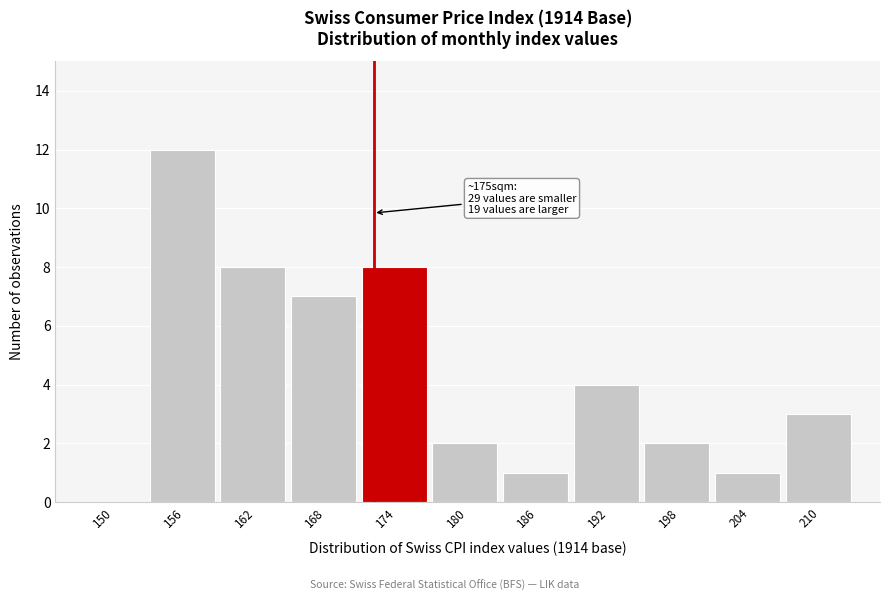

Reading left to right, what are all the values shown in this chart?

150=0	156=12	162=8	168=7	174=8	180=2	186=1	192=4	198=2	204=1	210=3